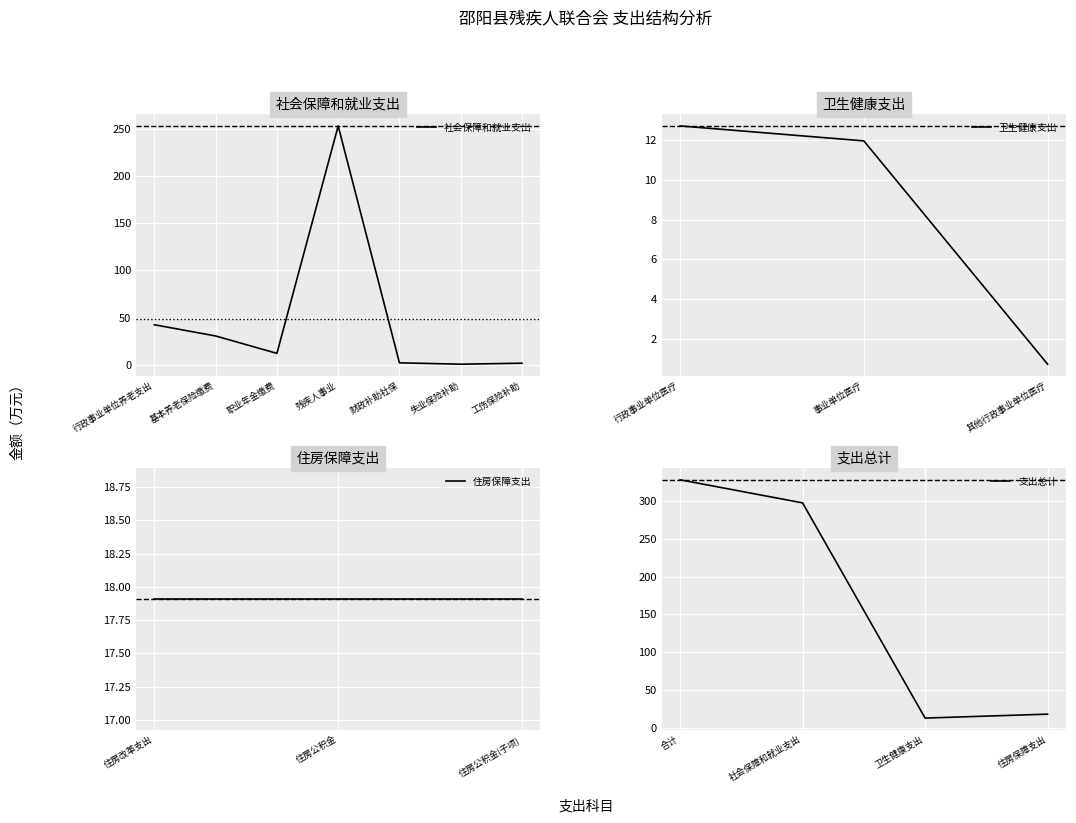

Which has a higher value, 行政事业单位养老支出 or 合计?

合计